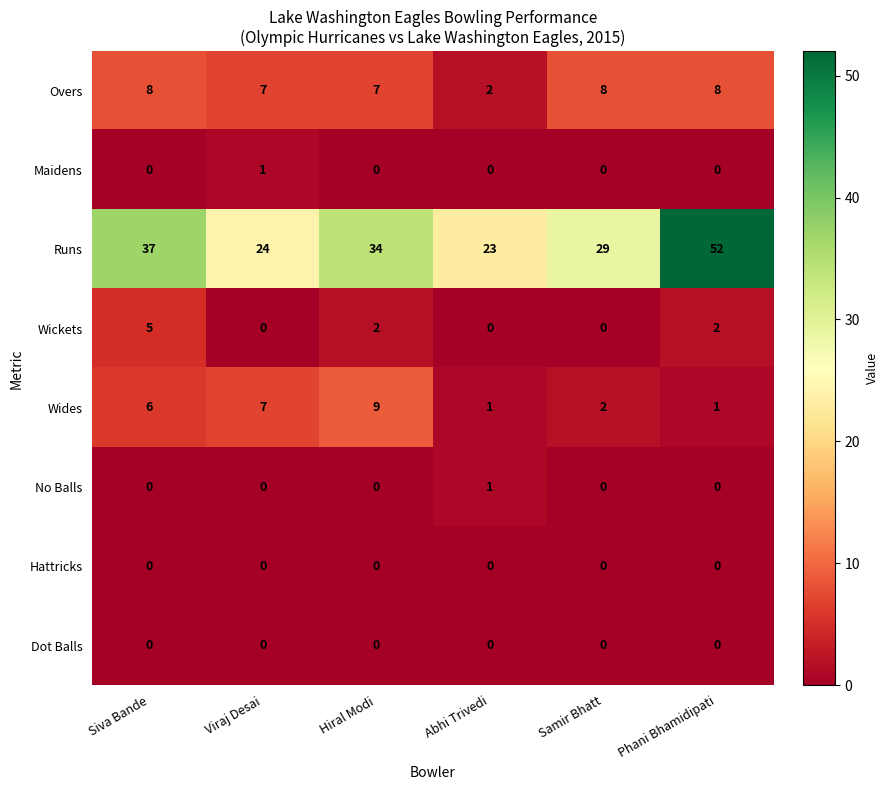

True or false: Maidens has a value of 0 at Siva Bande.

True